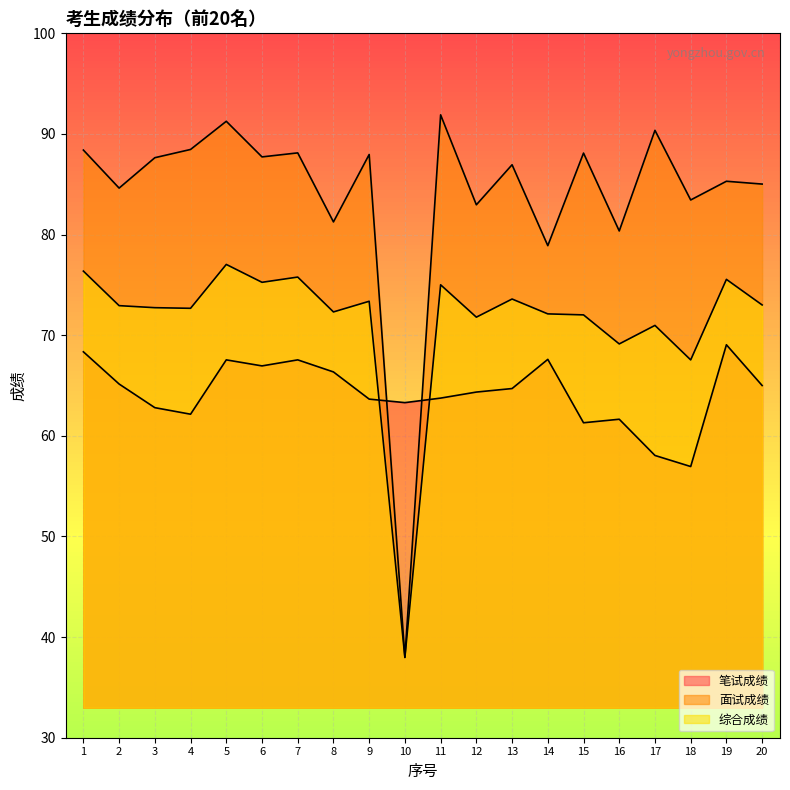

How many times do 面试成绩 and 笔试成绩 cross each other?

2